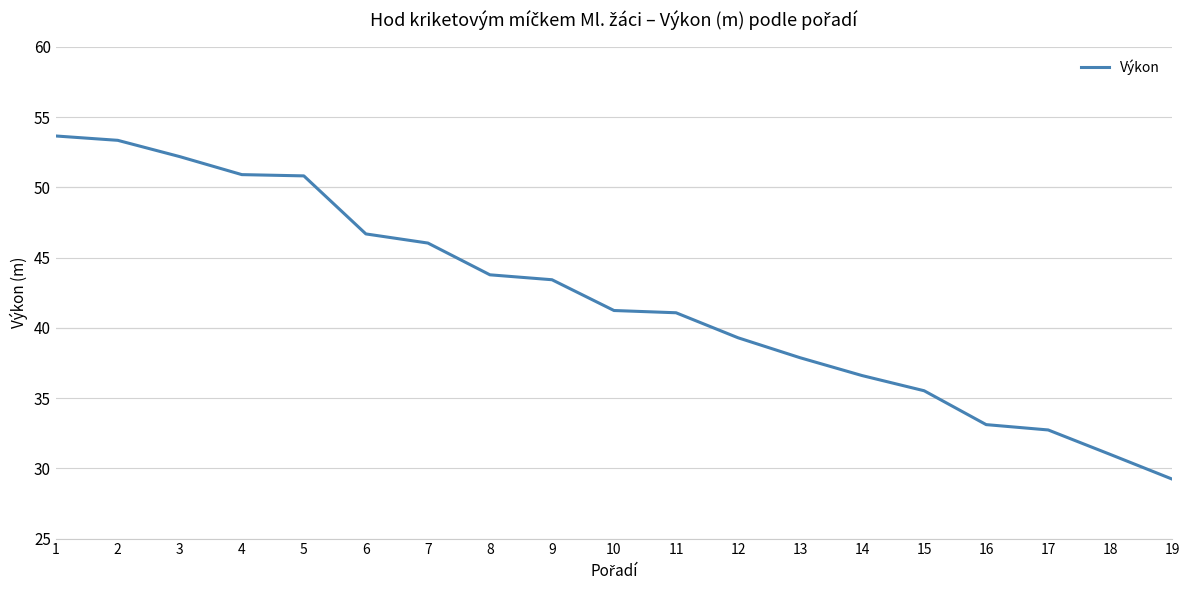

What is the smallest value displayed?

29.2